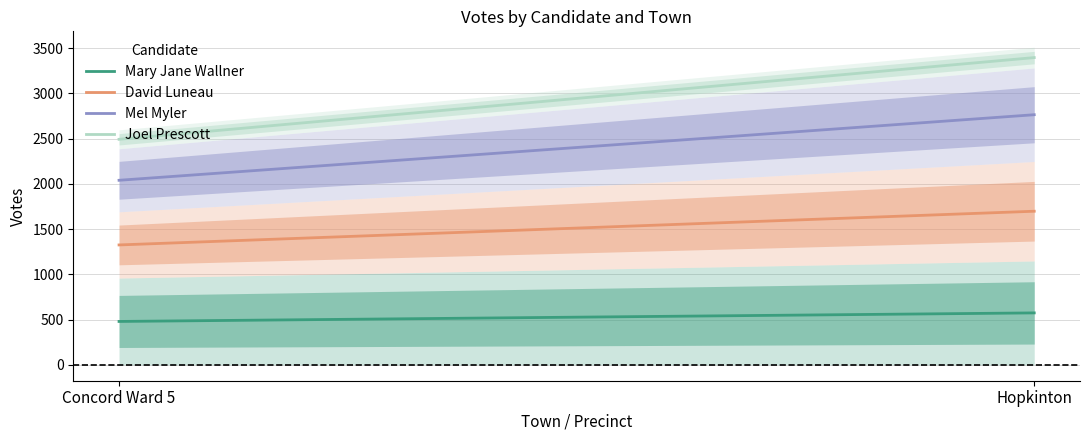

Is this an area chart (filled region under the line)?

No